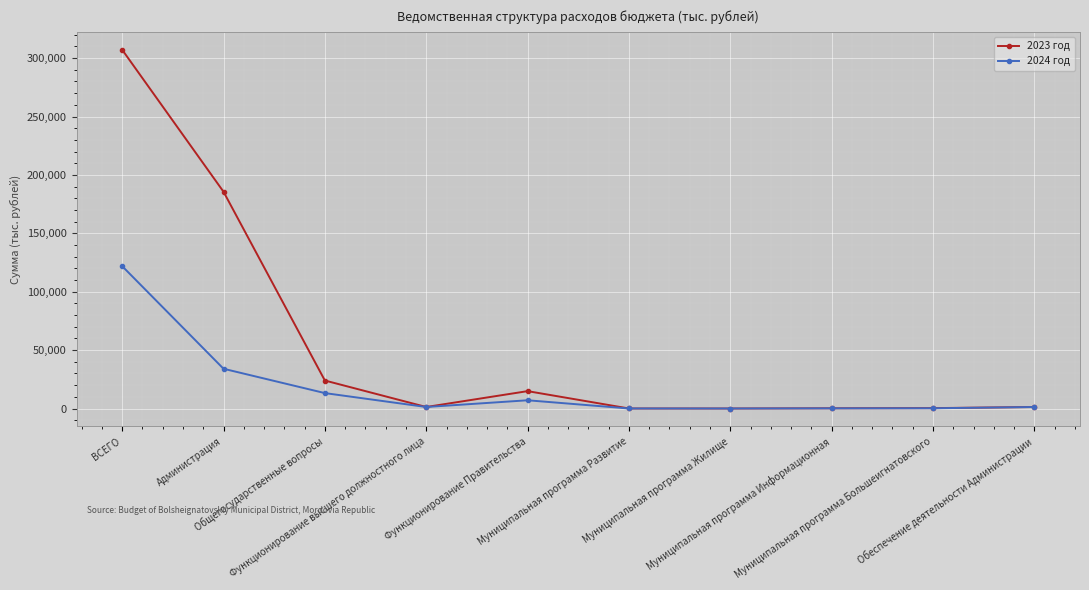

What is the label of the 8th point from the left?

Муниципальная программа Информационная